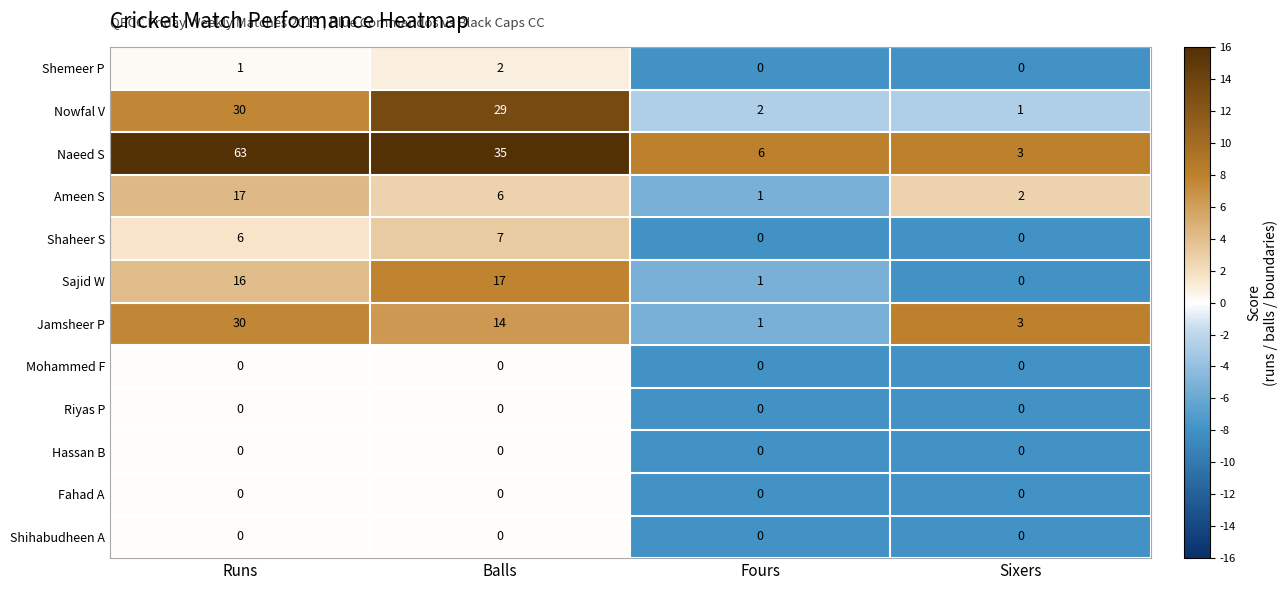

Rank the categories by Ameen S value from highest to lowest.

Runs, Balls, Sixers, Fours